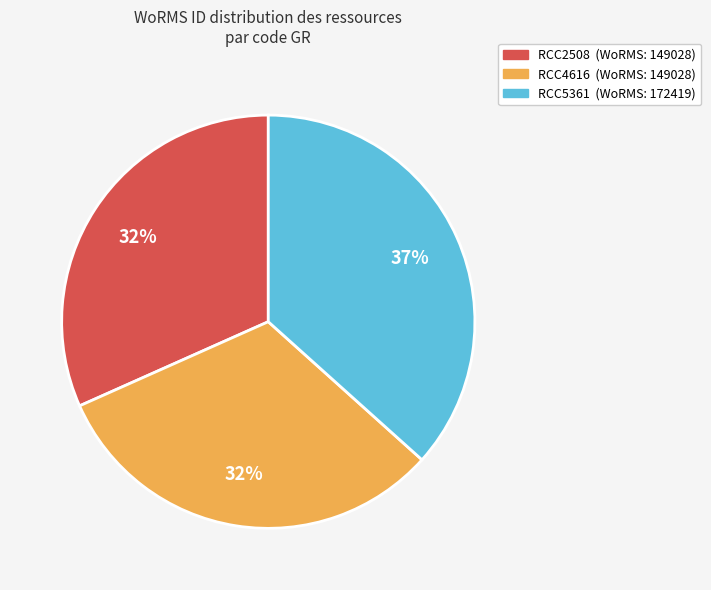

Is the sum of RCC5361 and RCC2508 greater than half?

Yes